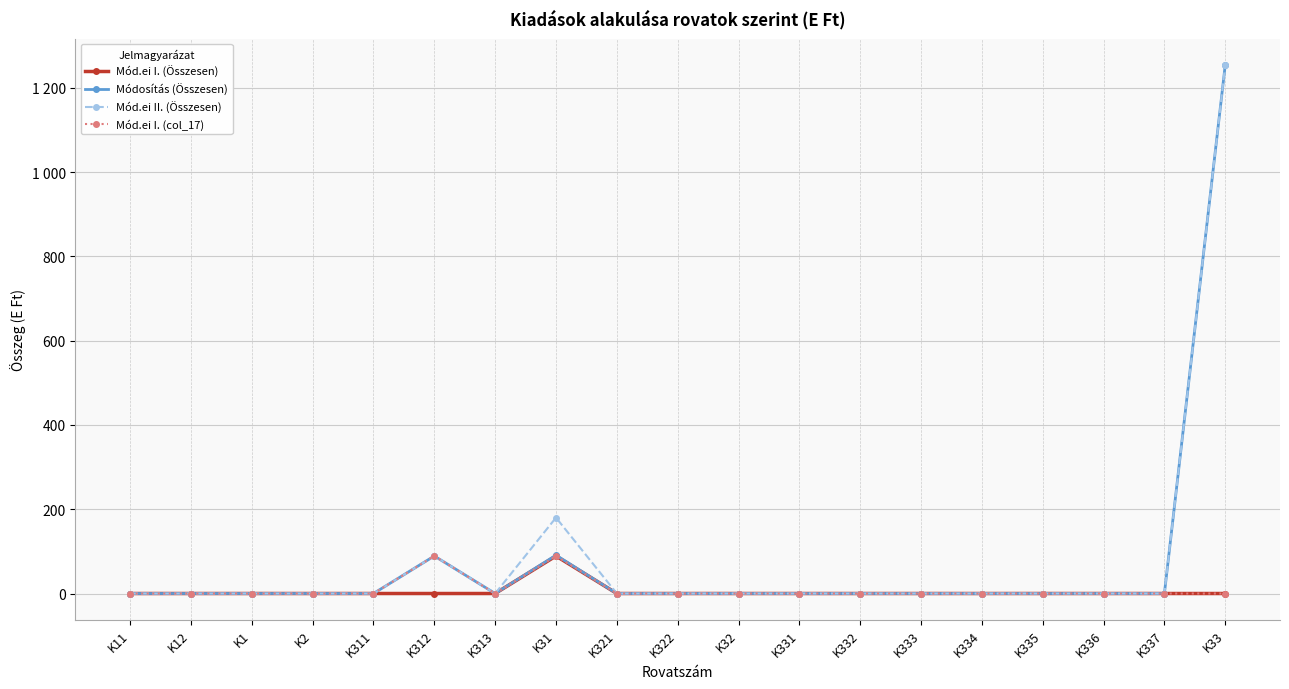

What is the label of the 9th point from the right?

K32